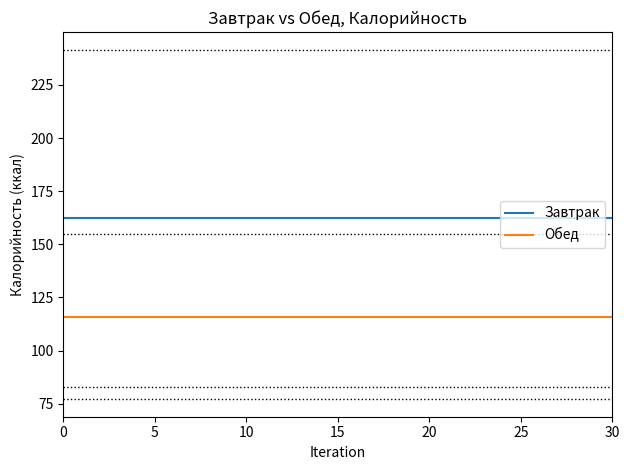

What is the minimum value for Обед?

116.0